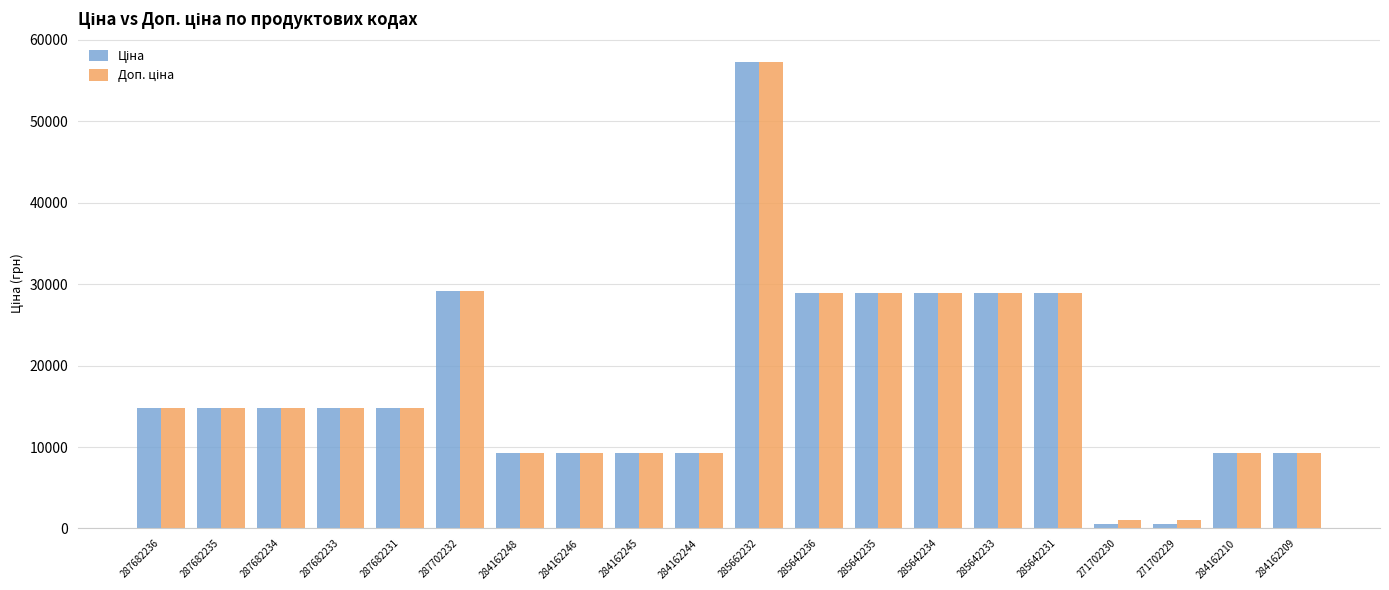

At which category is the sum across all series the highest?

285662232